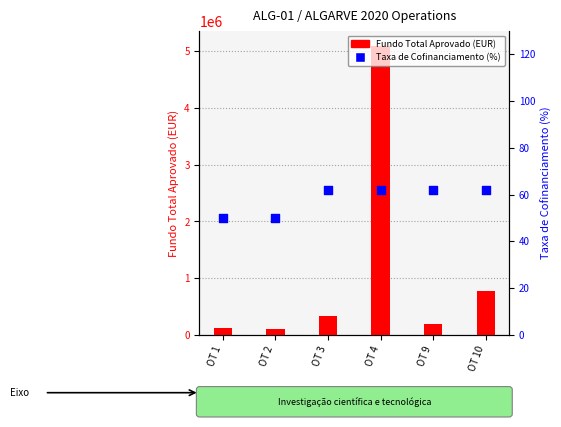

What are all the series names shown in the legend?

FUNDO TOTAL APROVADO, Taxa de Cofinanciamento (%)